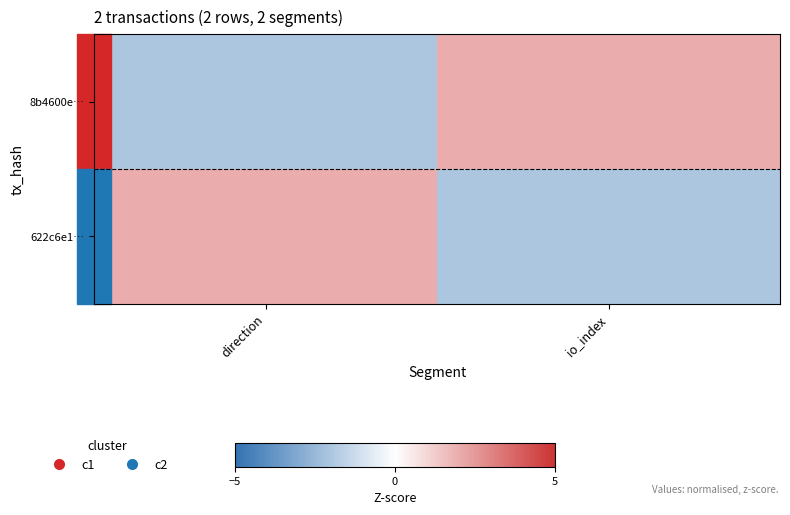

Which series has the largest total across all categories?

8b4600e…